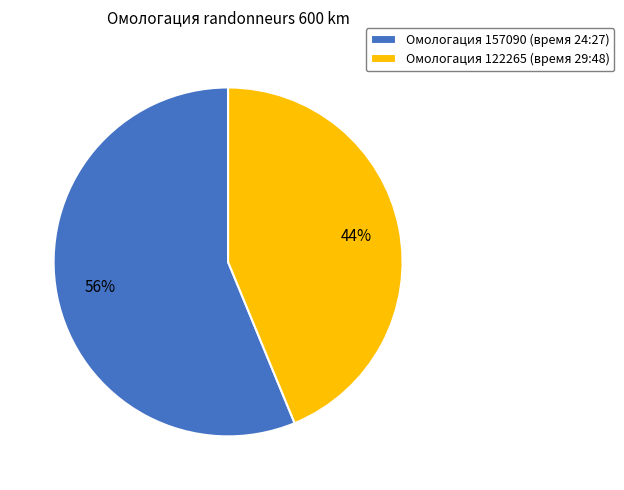

Which slice represents more than half of the pie?

Омологация 157090 (время 24:27)